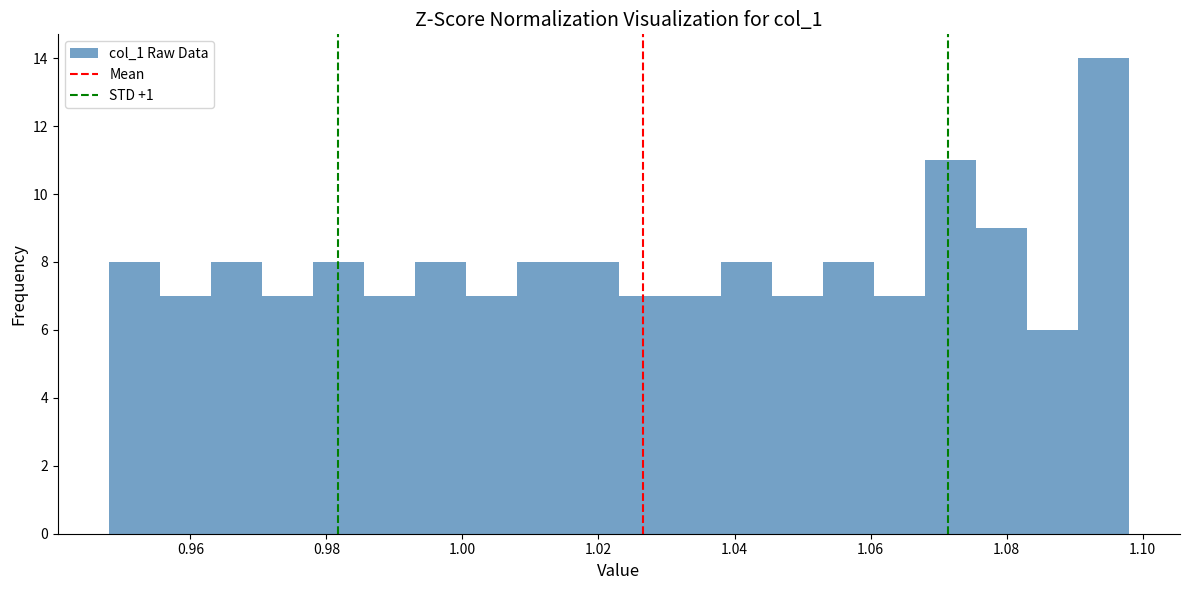

Around what value on the x-axis is the tallest bar? Give the approximate position of its centre, as read against the axis.

1.094